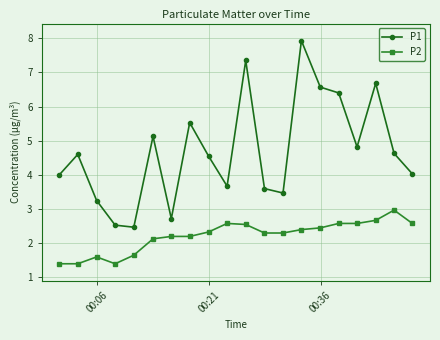

Which series has the widest spread of values?

P1